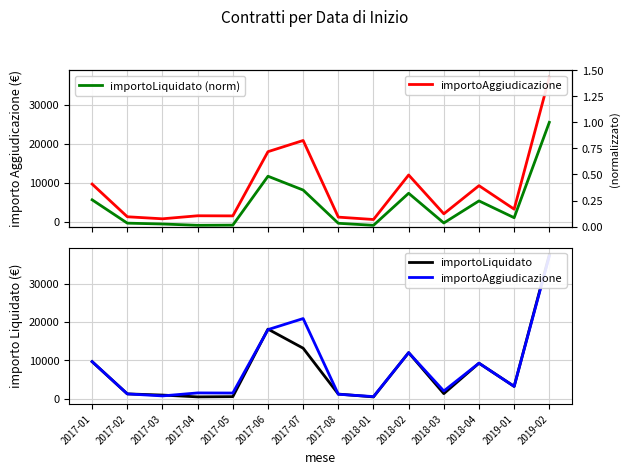

What is the maximum value for importoLiquidato (norm)?

1.0